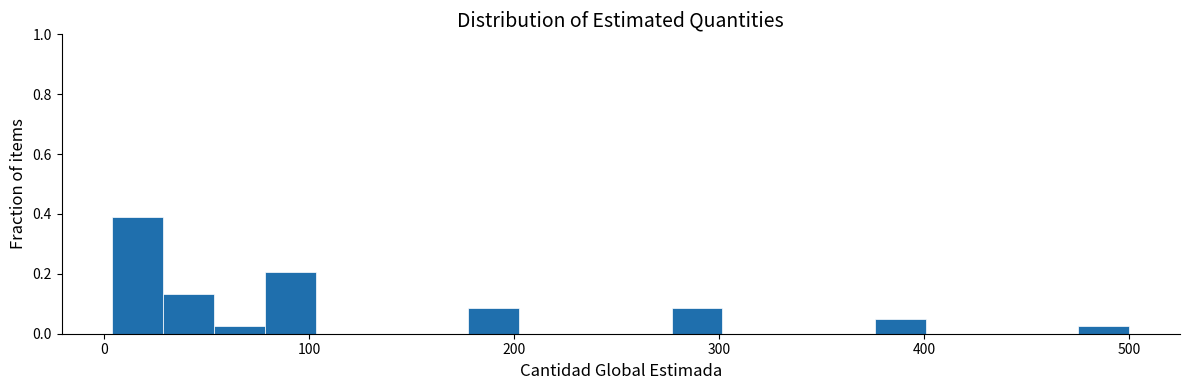

Read against the x-axis, roughly where is the centre of the tallest bar?

20